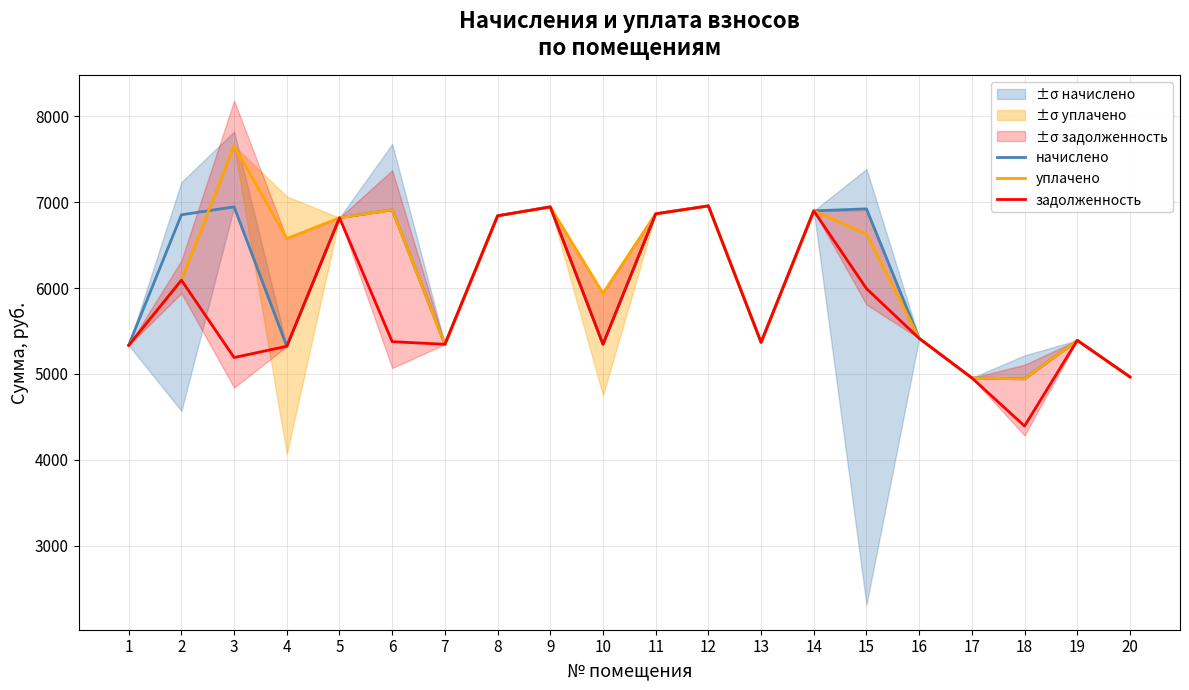

True or false: уплачено and задолженность intersect in this chart.

False